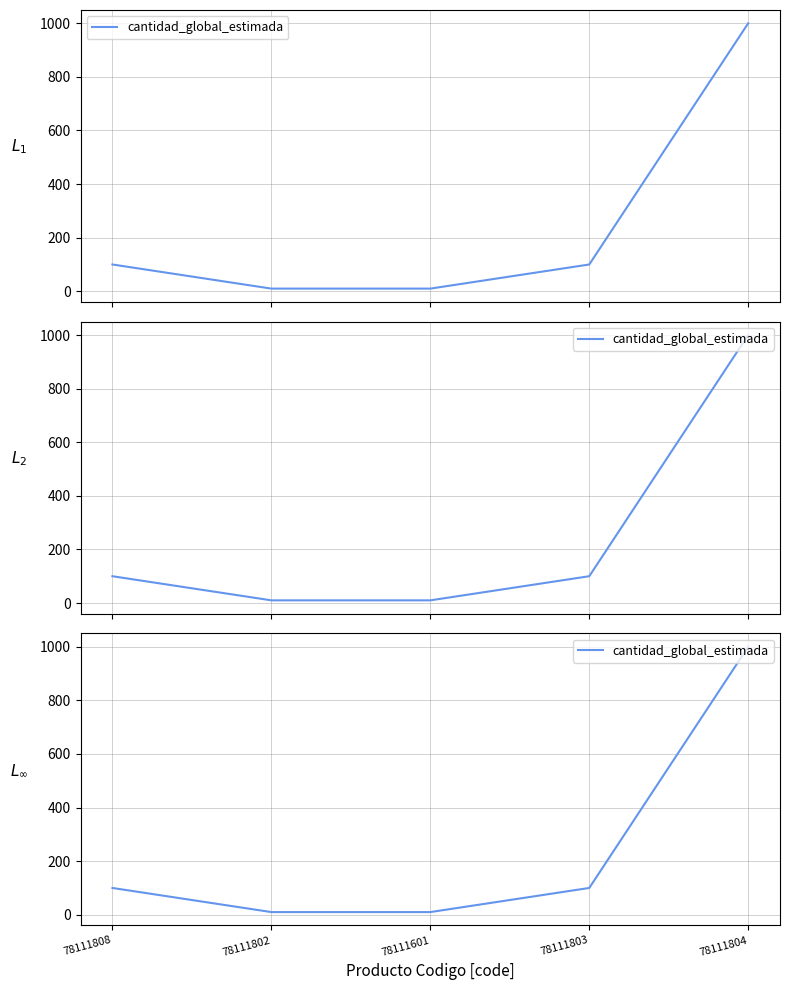

The chart shows a value of 136 at 78111803. True or false?

False